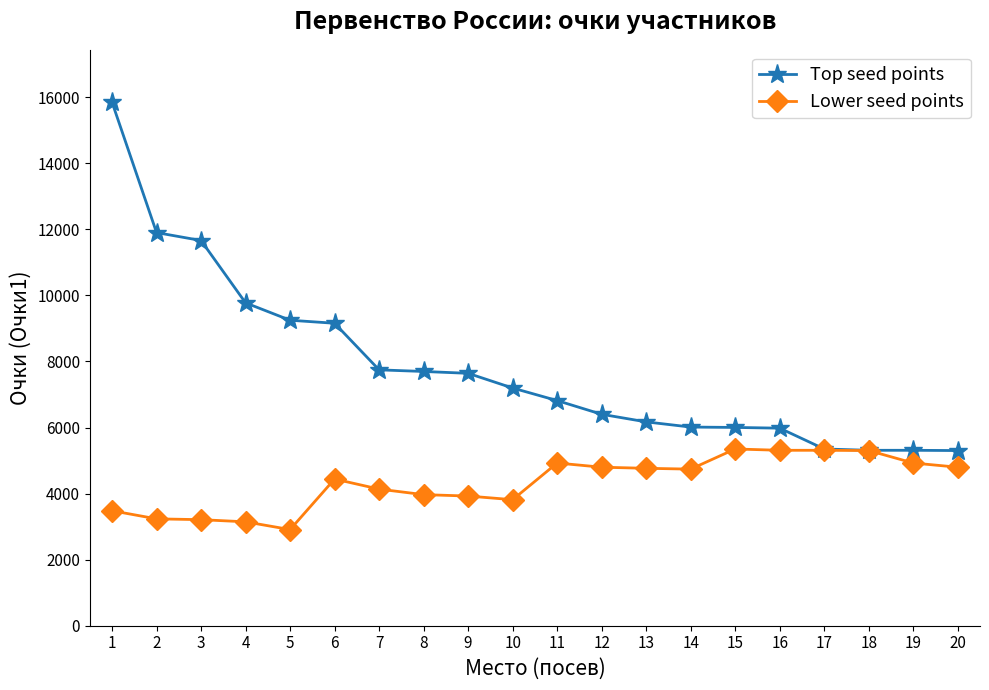

The Lower seed points series shows 6363 at 9. True or false?

False